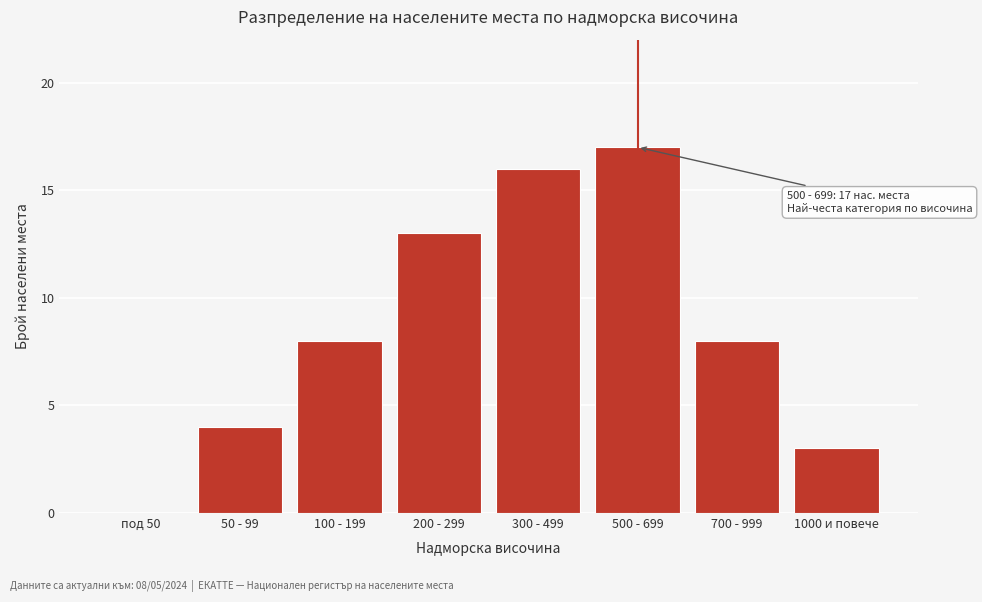

Reading left to right, extract all data points from this chart.

под 50=0	50 - 99=4	100 - 199=8	200 - 299=13	300 - 499=16	500 - 699=17	700 - 999=8	1000 и повече=3